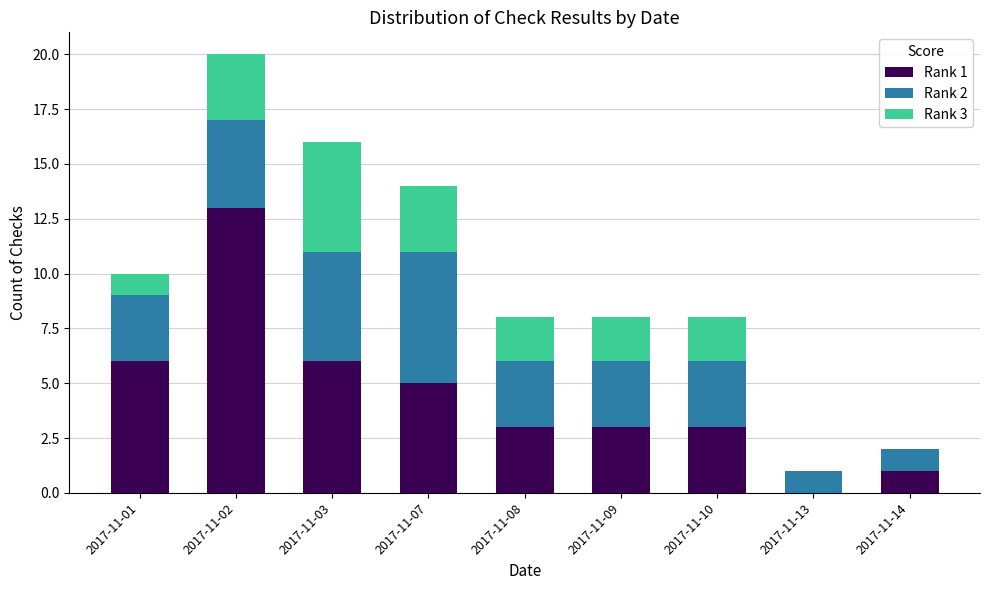

Is it true that Rank 1 equals 22 at 2017-11-02?

False